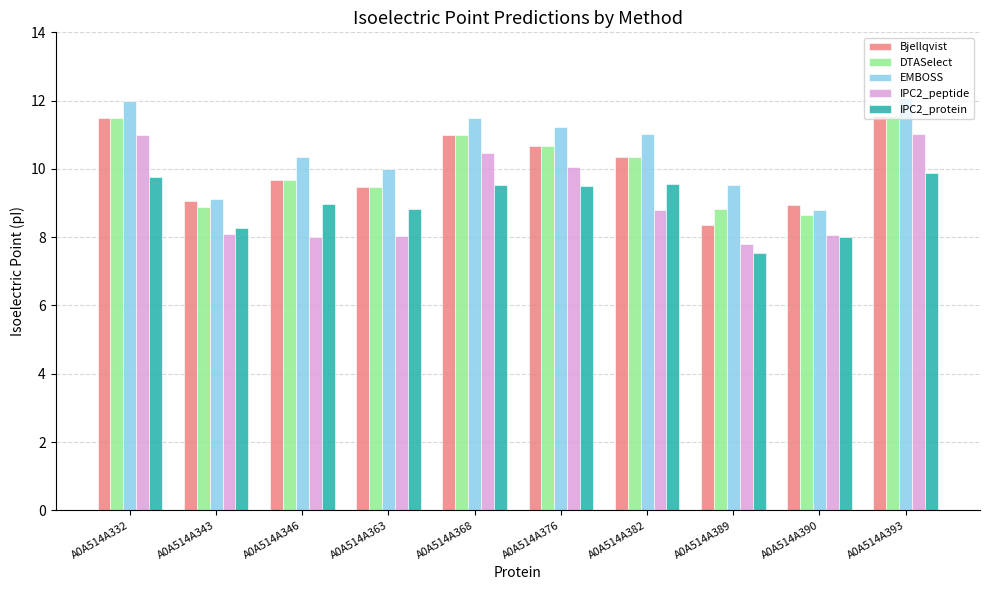

What value does the DTASelect series have at A0A514A389?

8.8